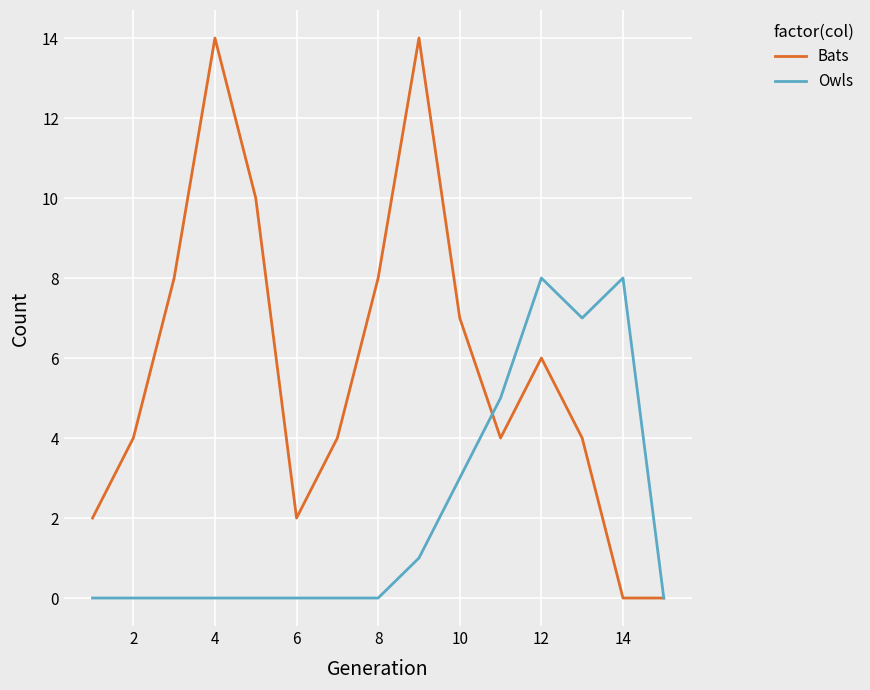

Which series has the widest spread of values?

Bats